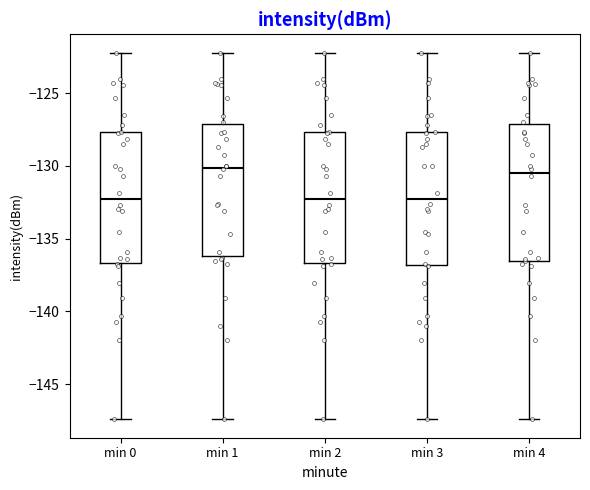

Reading left to right, transcribe this box plot: for each box, give where its median line is, the range the box spans, and where its two whiskers end, as read against the y-axis. The values are not printed on the chart, so give them approximately, as read against the axis.

min 0: median -132.5, box -136.5 to -127.5, whiskers -147.5 to -122.0
min 1: median -130.0, box -136.0 to -127.0, whiskers -147.5 to -122.0
min 2: median -132.5, box -136.5 to -127.5, whiskers -147.5 to -122.0
min 3: median -132.5, box -137.0 to -127.5, whiskers -147.5 to -122.0
min 4: median -130.5, box -136.5 to -127.0, whiskers -147.5 to -122.0